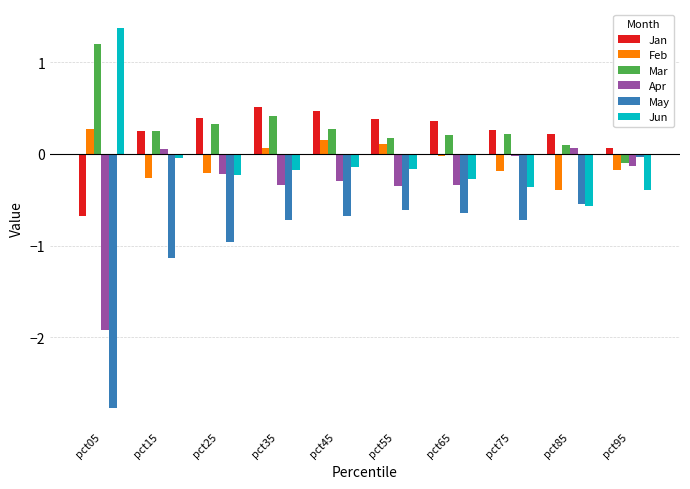

What value does the Mar series have at pct75?

0.2